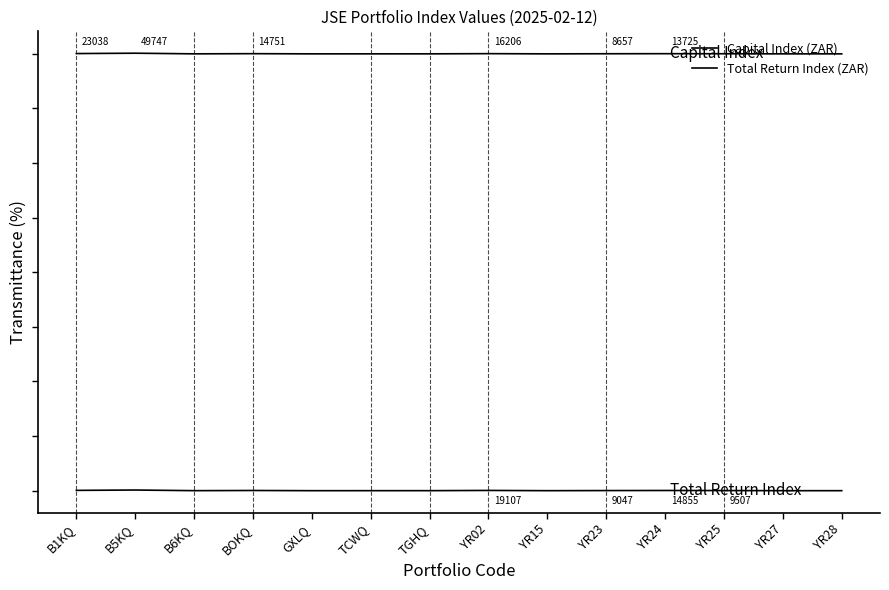

Reading left to right, extract all data points from this chart.

Capital Index (ZAR): B1KQ=20013.9	B5KQ=20030.0	B6KQ=20000.9	BOKQ=20008.9	GXLQ=20000.0	TCWQ=20000.6	TGHQ=20001.0	YR02=20009.8	YR15=20000.3	YR23=20005.2	YR24=20008.3	YR25=20005.4	YR27=20000.0	YR28=20000.0
Total Return Index (ZAR): B1KQ=13.9	B5KQ=30.0	B6KQ=0.9	BOKQ=8.9	GXLQ=0.0	TCWQ=0.6	TGHQ=1.0	YR02=11.5	YR15=0.3	YR23=5.4	YR24=8.9	YR25=5.7	YR27=0.0	YR28=0.0